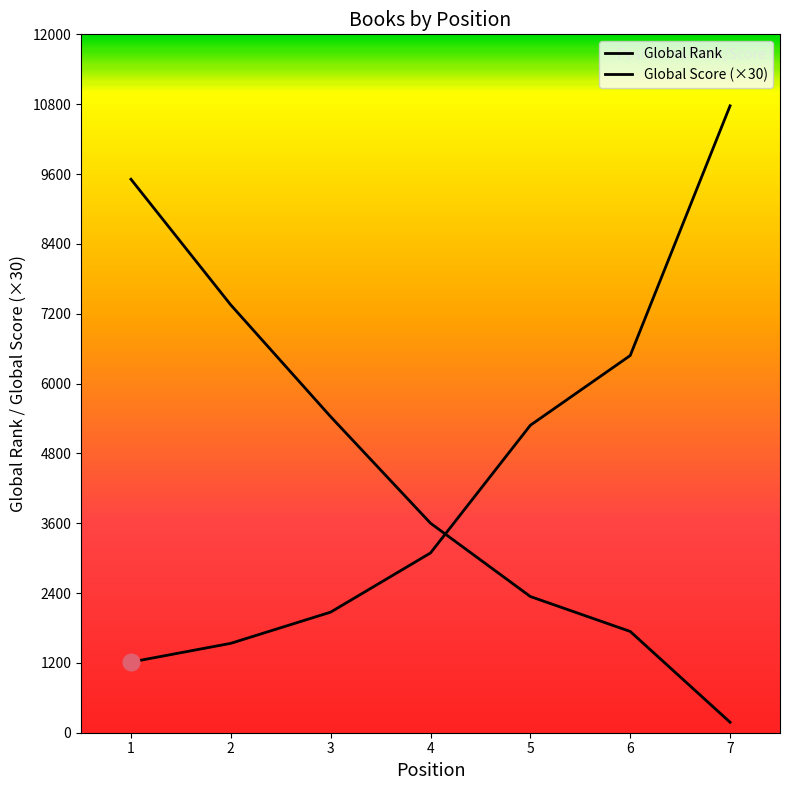

Does the chart have visible grid lines?

No